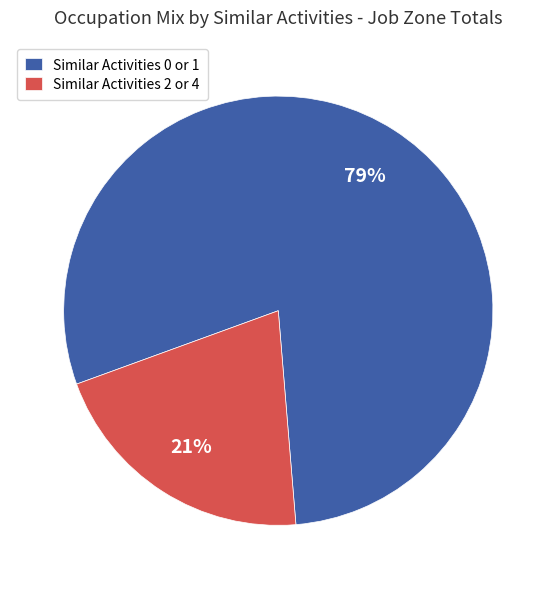

To the nearest percent, what is the average slice percentage?

50%